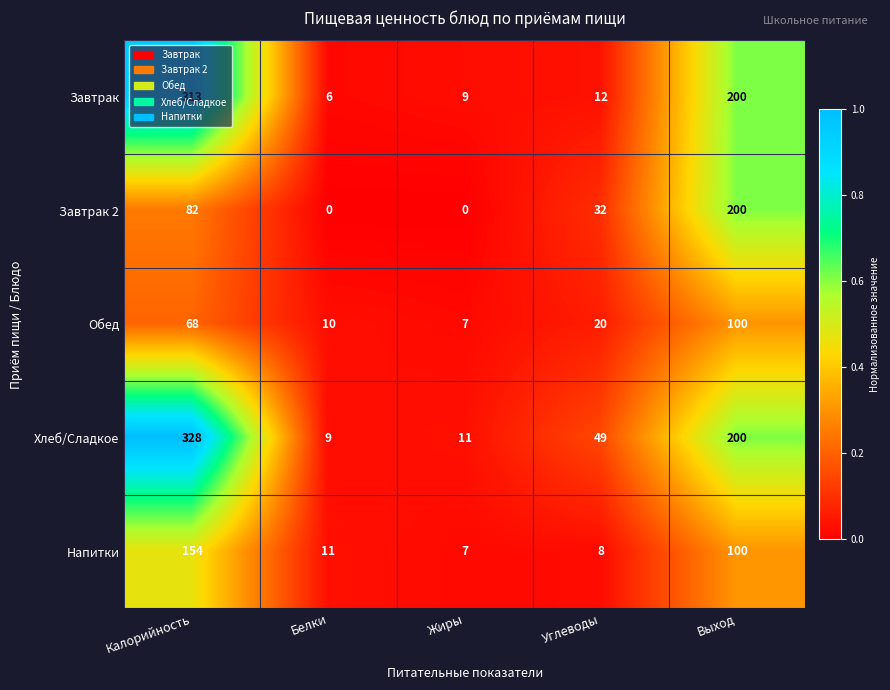

The Напитки series shows 5 at Белки. True or false?

False